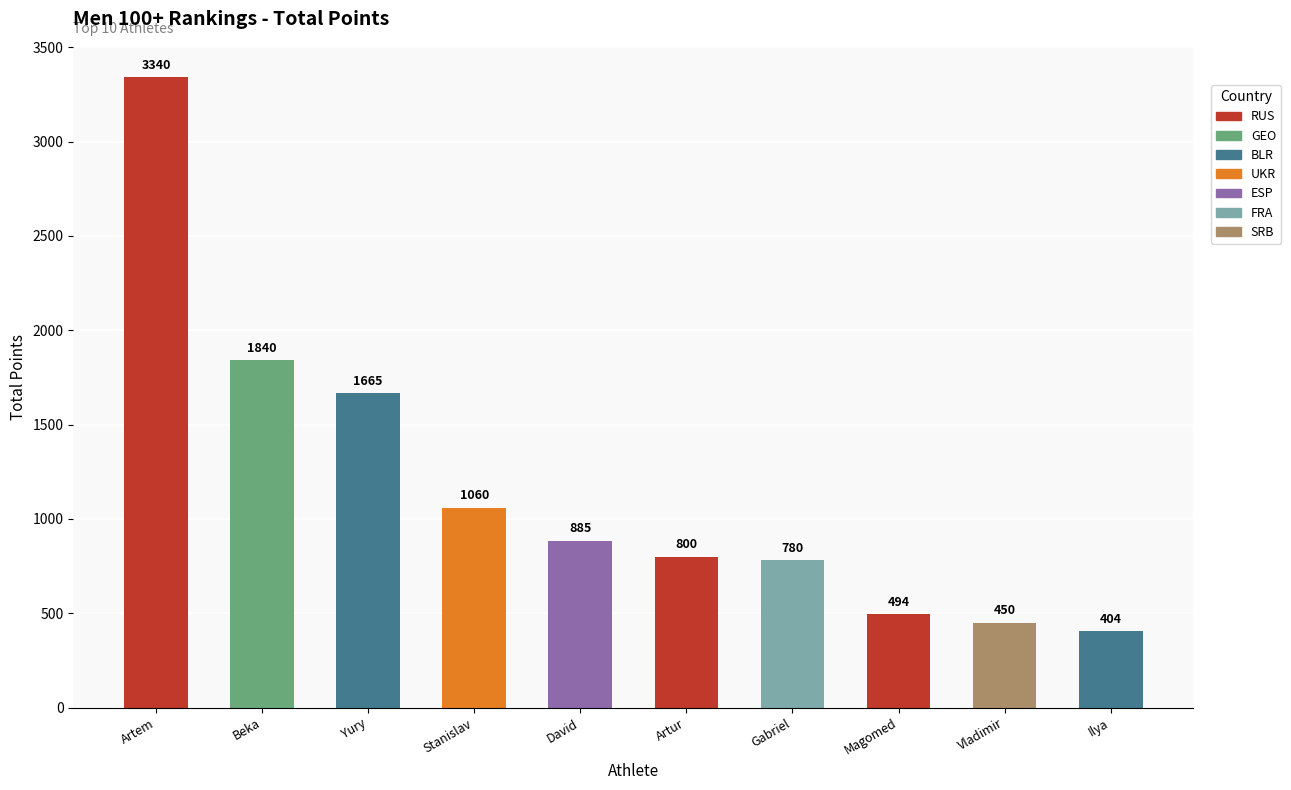

How many data points does each series have?

10